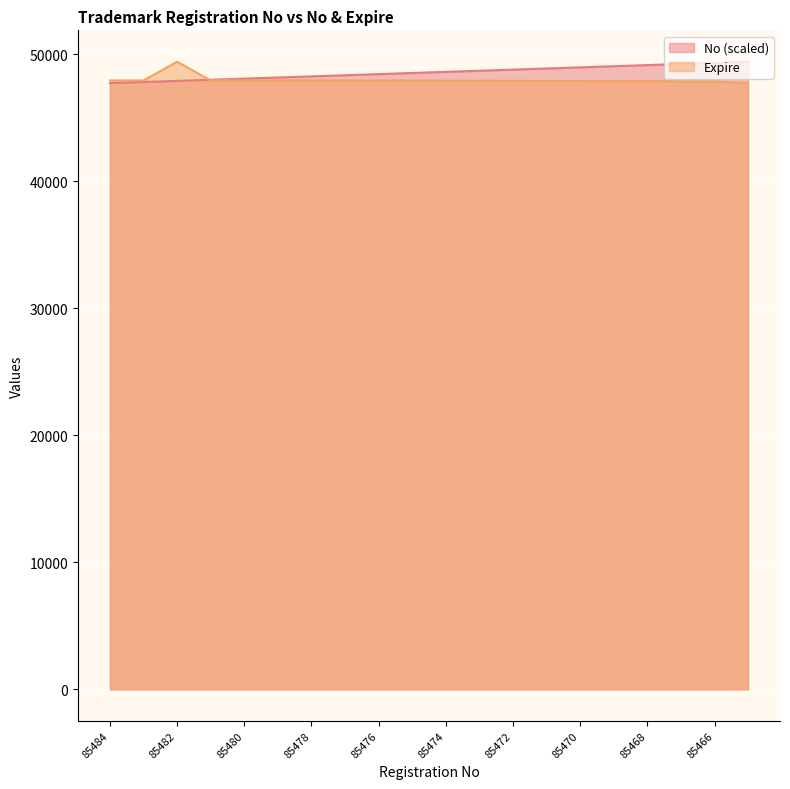

Which category has the highest value in the Expire series?

85482